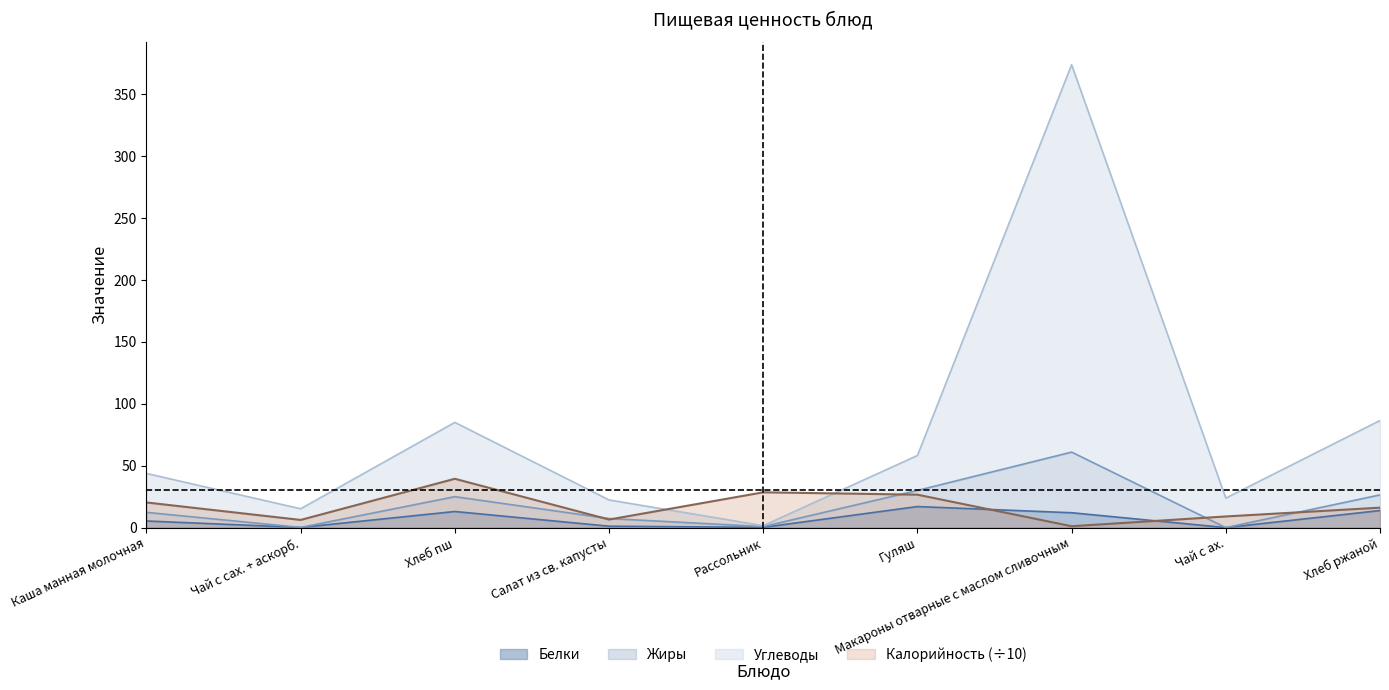

What is the highest value of the Калорийность (÷10) series?

39.4